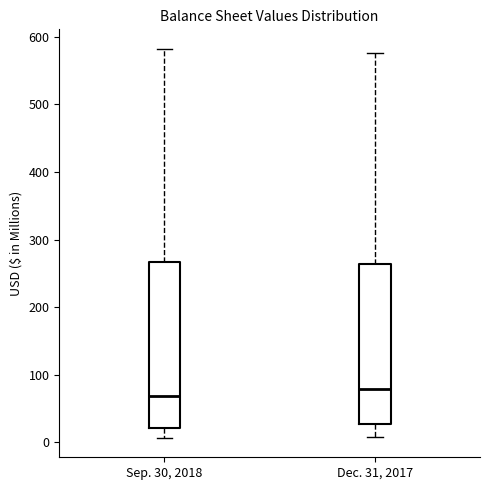

Reading left to right, read every box against the y-axis: the position of its median line, the range the box covers, and the ends of its whiskers. The values are not printed on the chart, so give them approximately, as read against the axis.

Sep. 30, 2018: median 70, box 20 to 270, whiskers 10 to 580
Dec. 31, 2017: median 80, box 30 to 260, whiskers 10 to 580